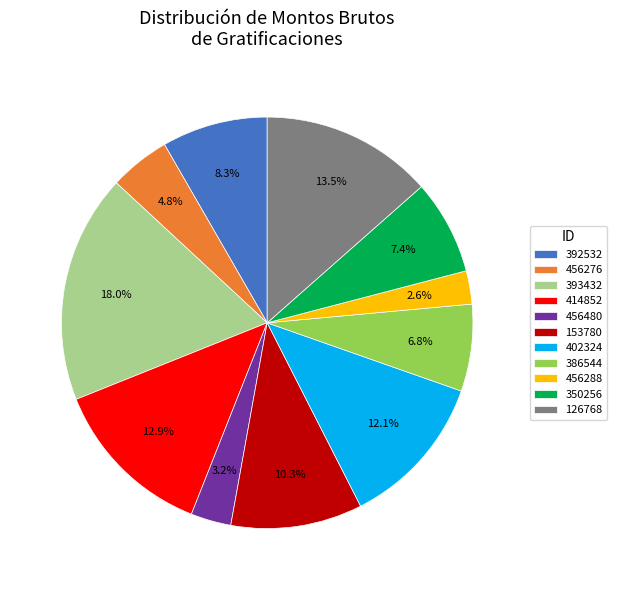

To the nearest percent, what is the combined percentage of 153780 and 402324?

22%